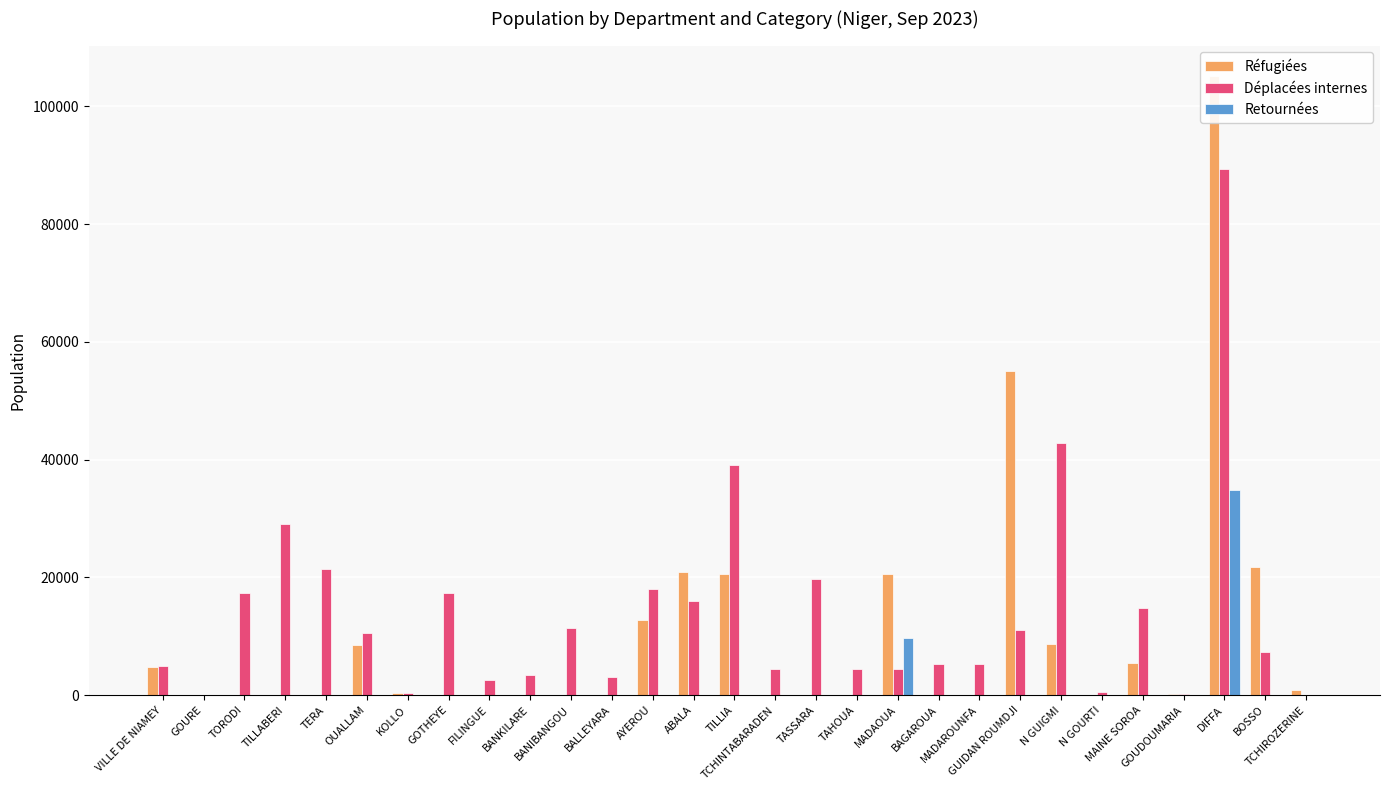

What is the average value of the Déplacées internes series?

13930